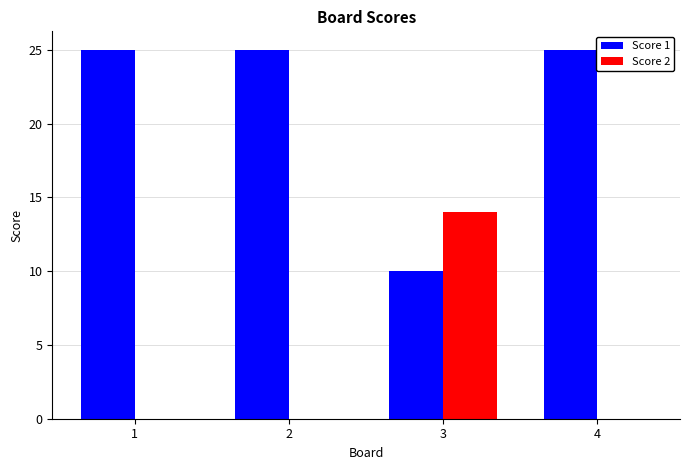

How many data points does each series have?

4